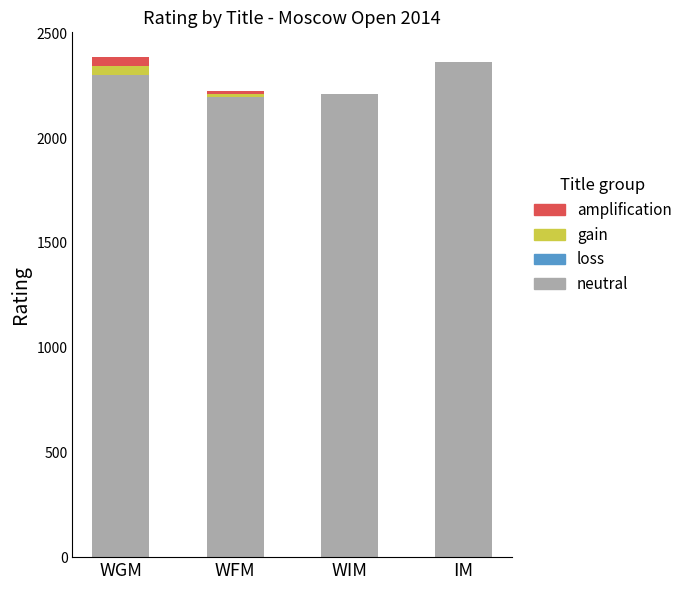

What is the total value across all series at WIM?

2210.0